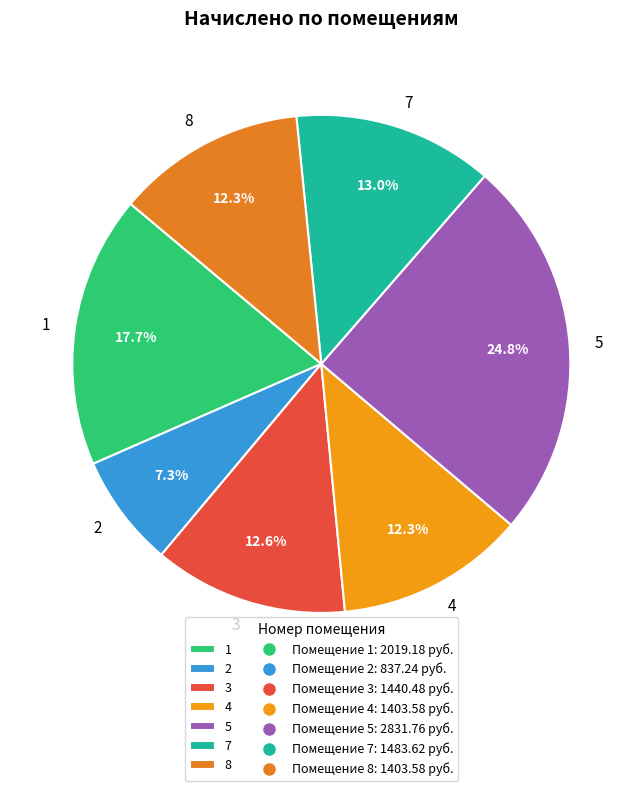

Does any single category account for the majority?

No